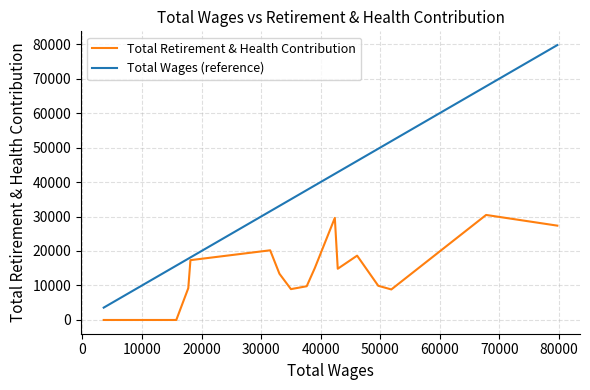

What are all the series names shown in the legend?

Total Retirement & Health Contribution, Total Wages (reference)